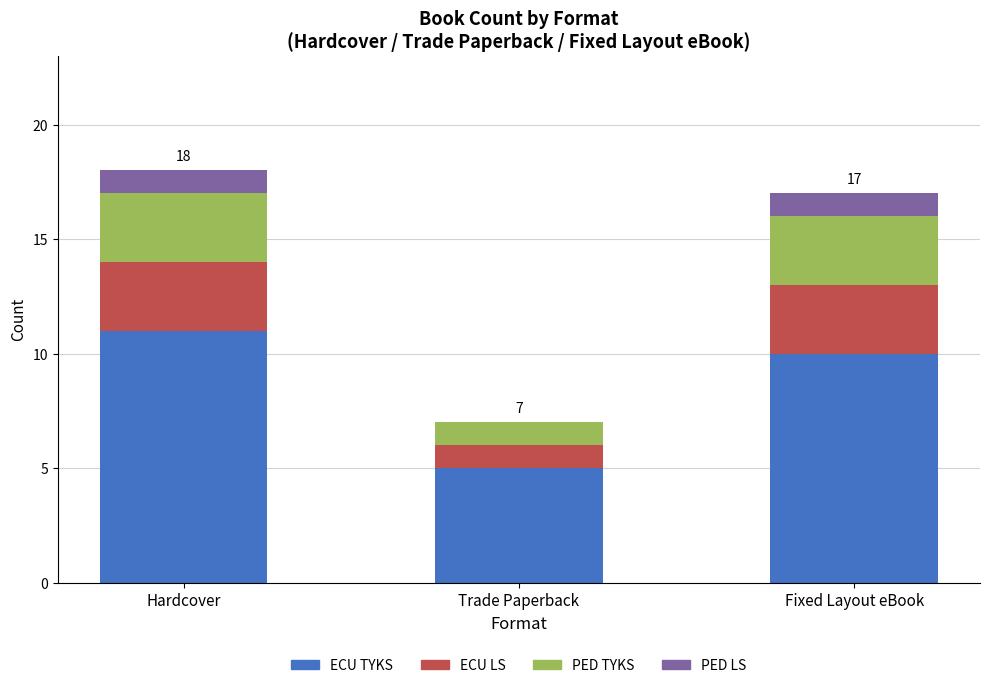

Is it true that ECU TYKS equals 5 at Trade Paperback?

True